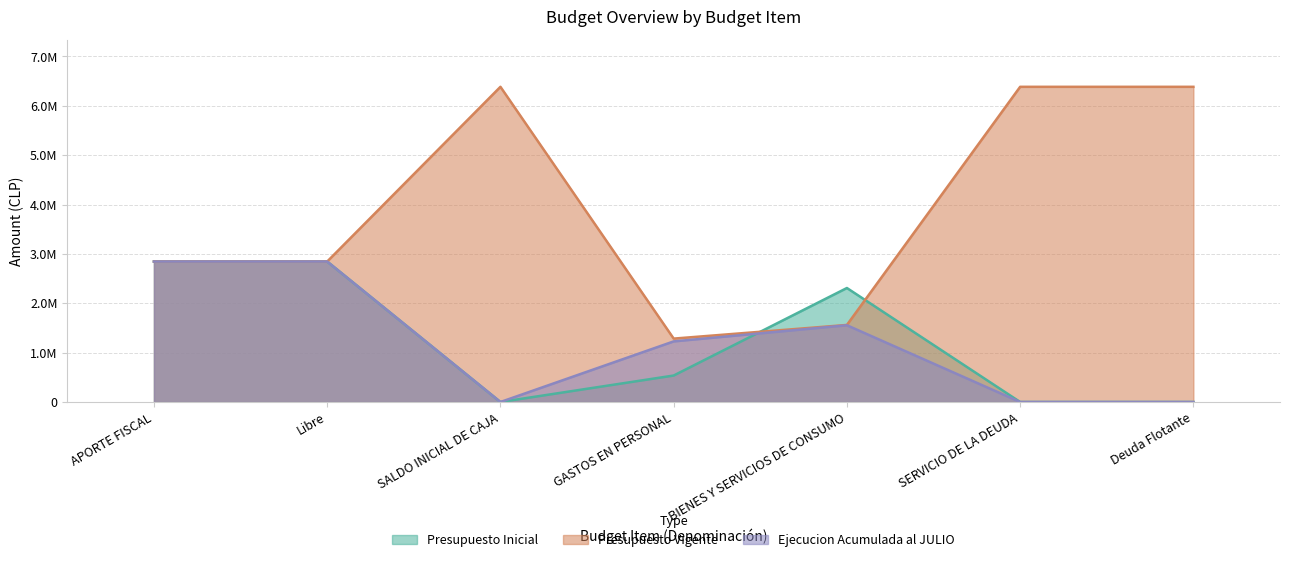

Reading left to right, what are all the values shown in this chart?

Presupuesto Inicial: 2845366	2845366	0	536218	2309148	0	0
Presupuesto Vigente: 2845366	2845366	6384395	1284343	1561023	6384395	6384395
Ejecucion Acumulada al JULIO: 2845285	2845285	0	1227799	1554825	0	0